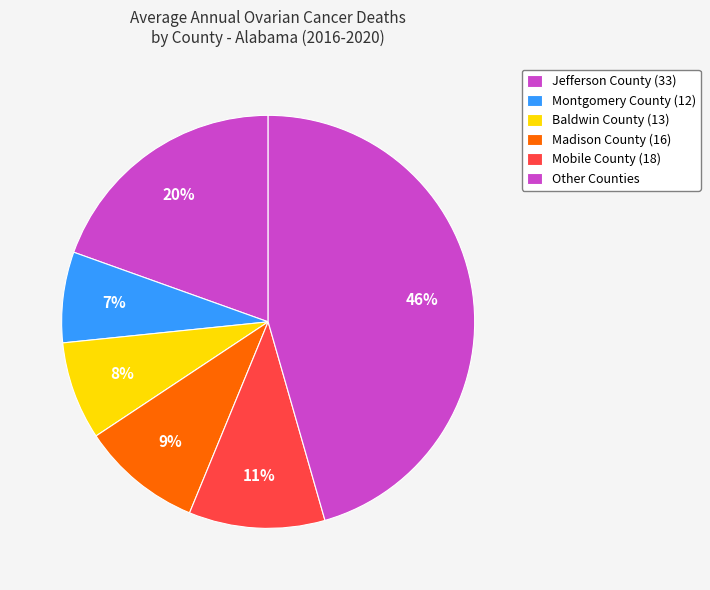

To the nearest percent, what is the average slice percentage?

17%